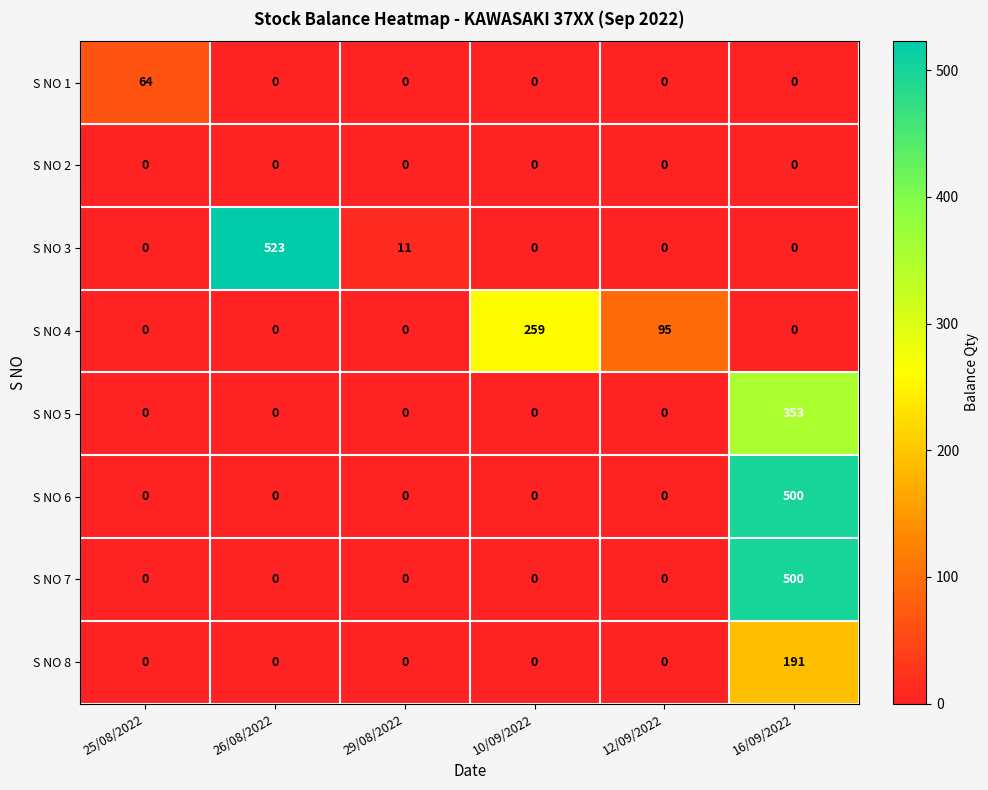

Is it true that S NO 1 equals 0 at 12/09/2022?

True